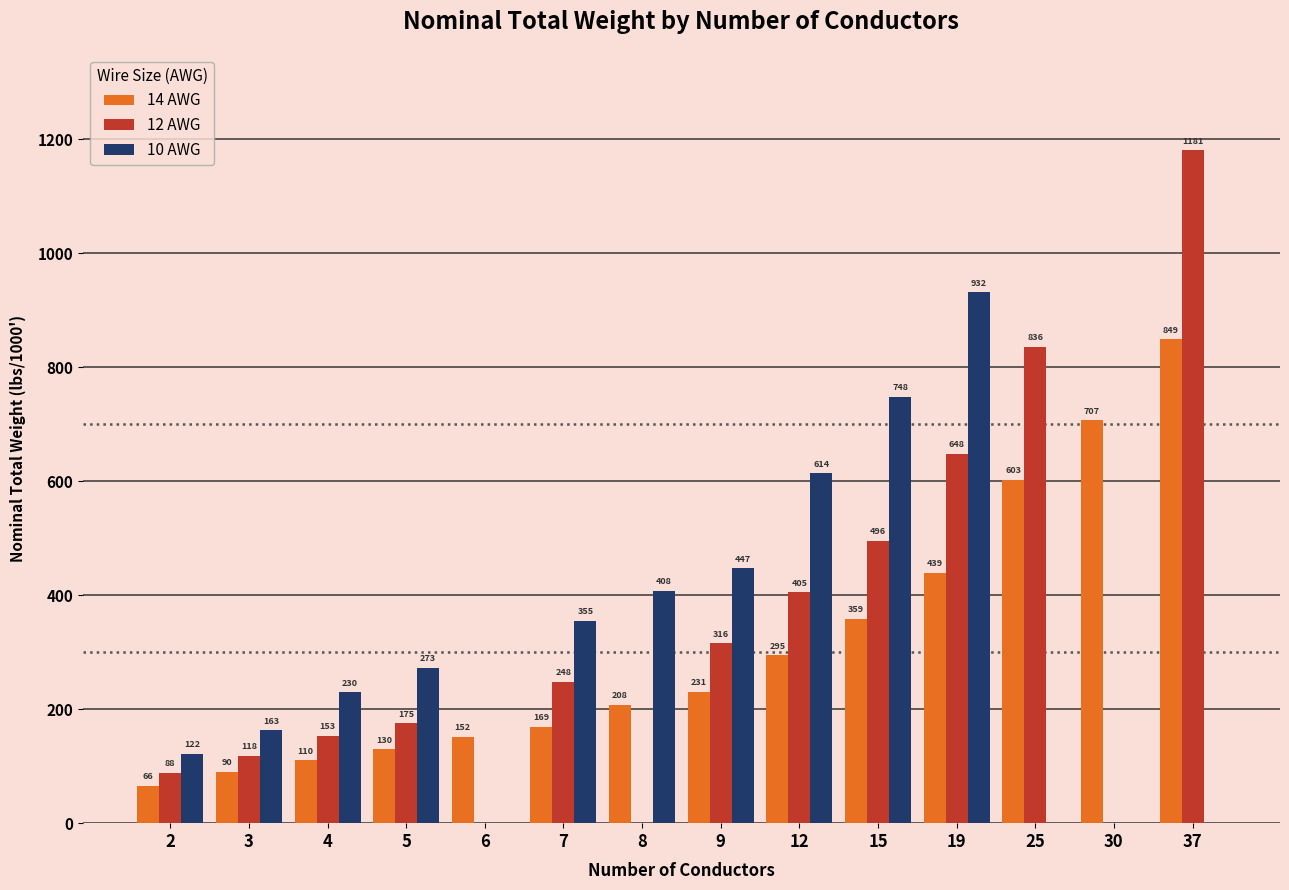

The value of 14 AWG at 4 is 110. True or false?

True